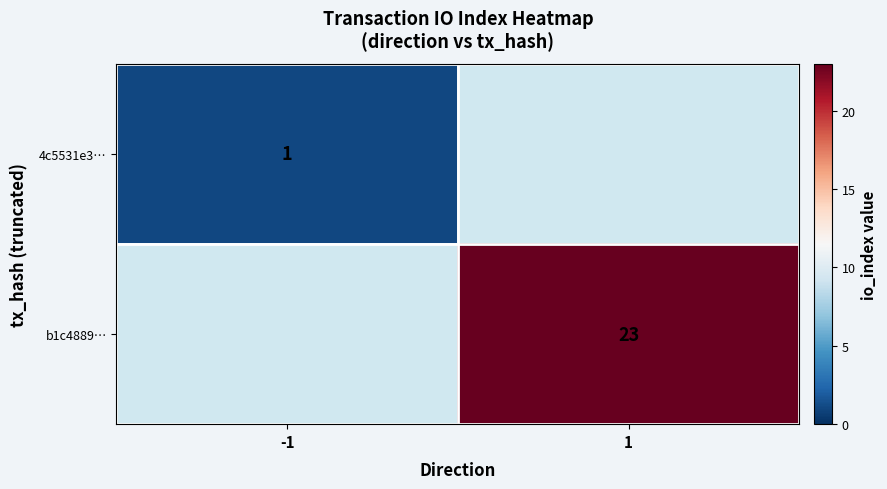

What is the smallest value displayed?

1.0